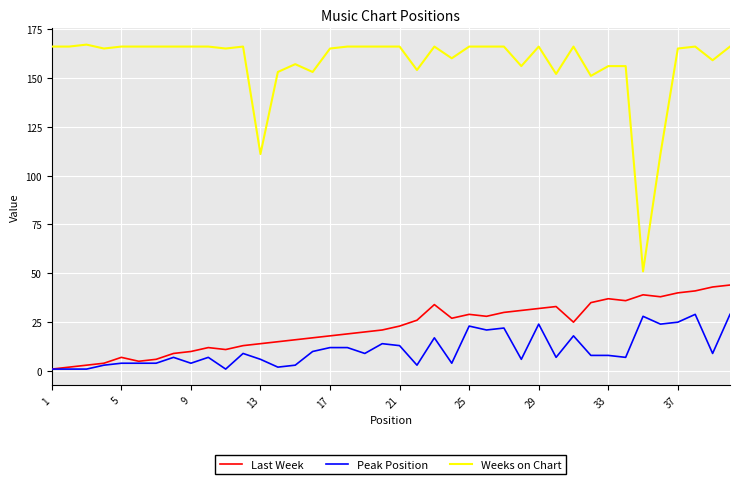

Which series has the largest total across all categories?

Weeks on Chart